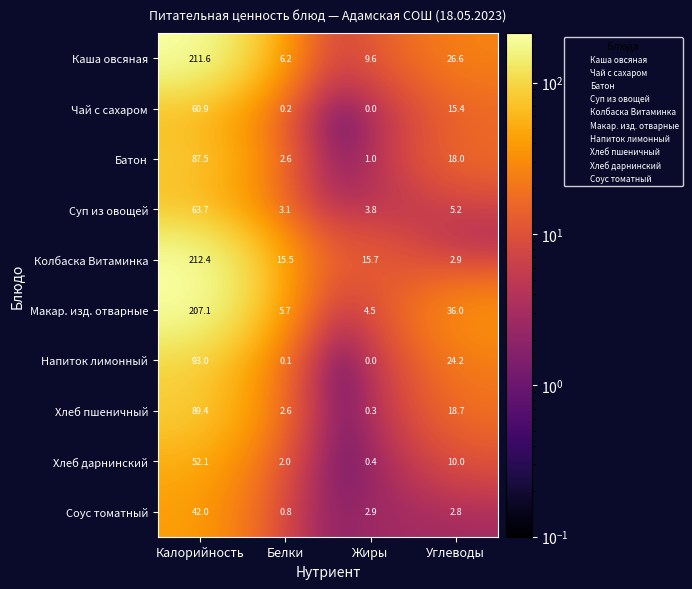

True or false: Напиток лимонный has a value of 45.9 at Калорийность.

False